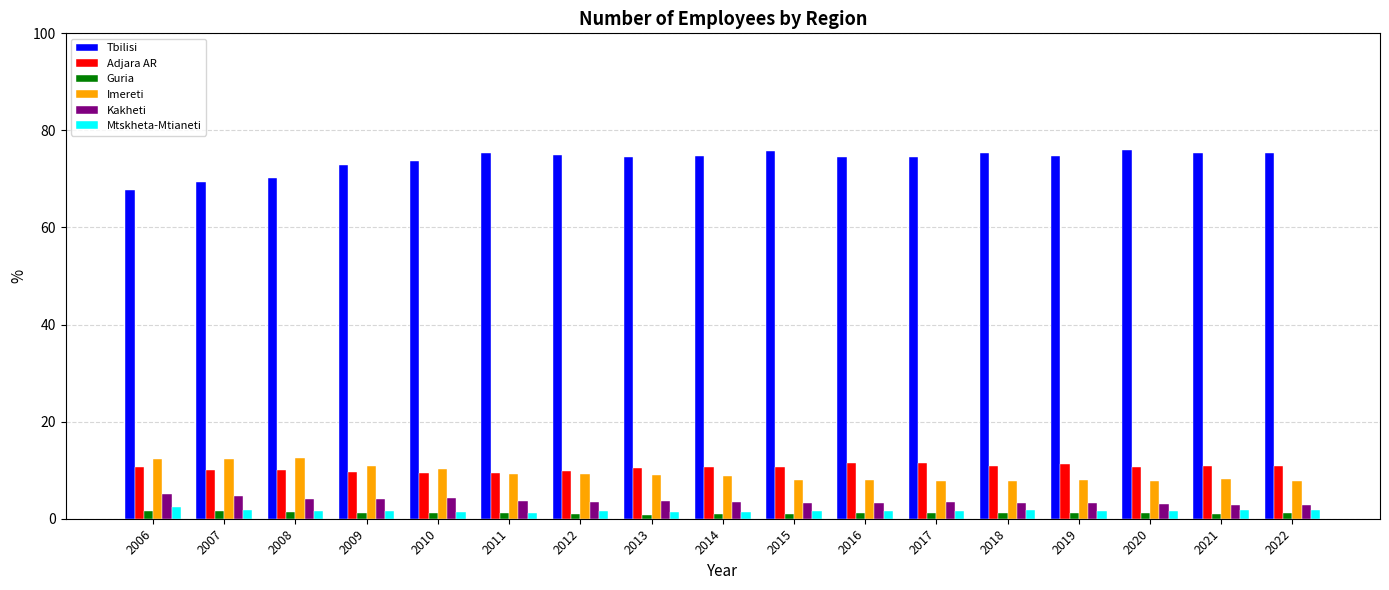

What is the maximum value shown in the chart?

75.9